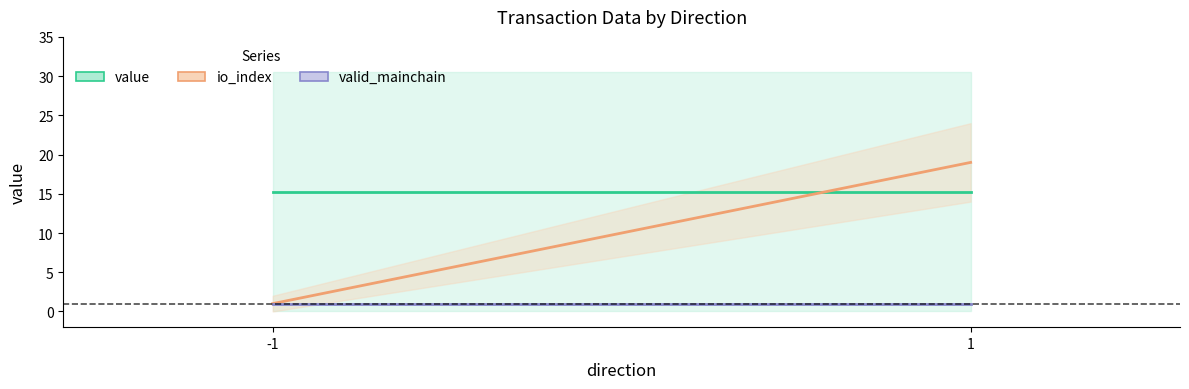

Reading right to left, extract all data points from this chart.

value: 15.2	15.2
io_index: 19.0	1.0
valid_mainchain: 1.0	1.0